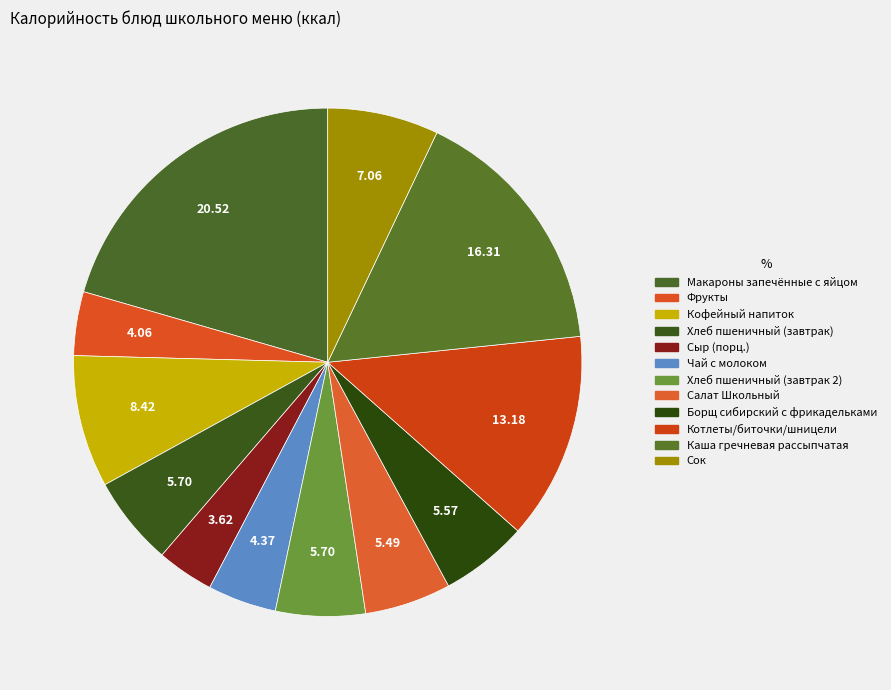

To the nearest percent, what is the average slice percentage?

8%